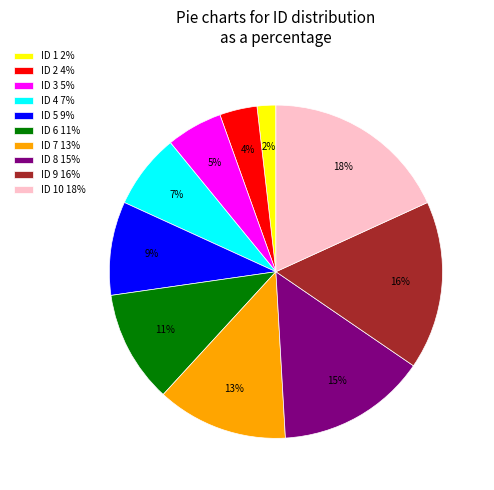

To the nearest percent, what is the difference between the largest and smallest slice percentages?

16%